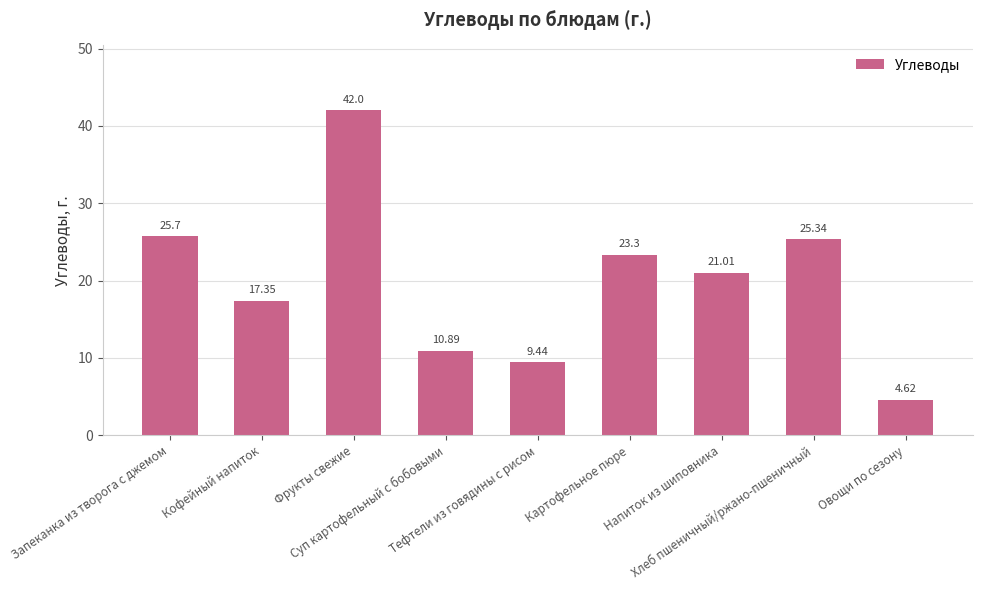

What is the difference between the maximum and second lowest values?

32.6